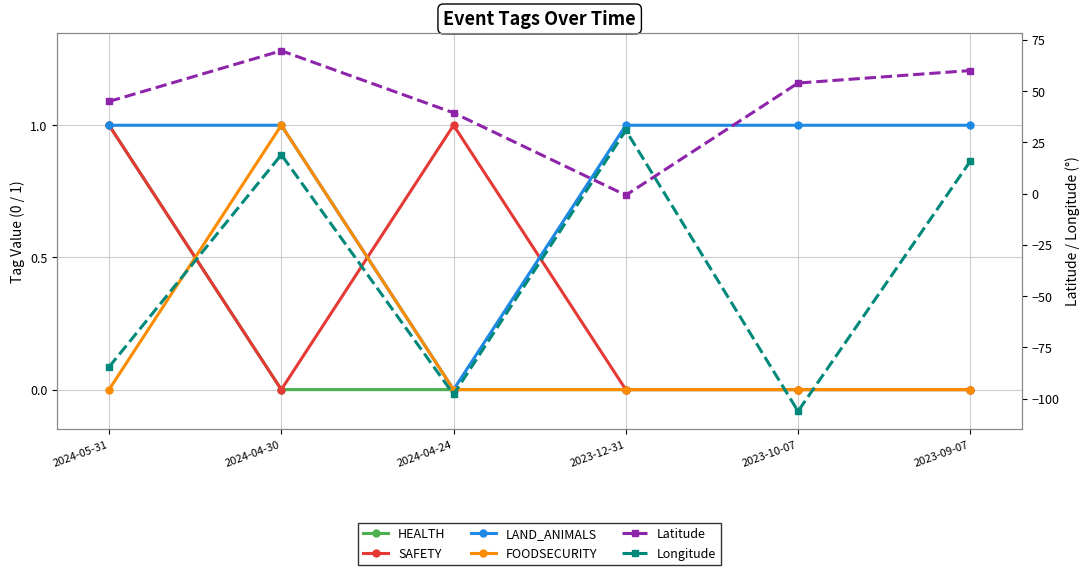

Which series has the largest range (max minus min)?

Longitude